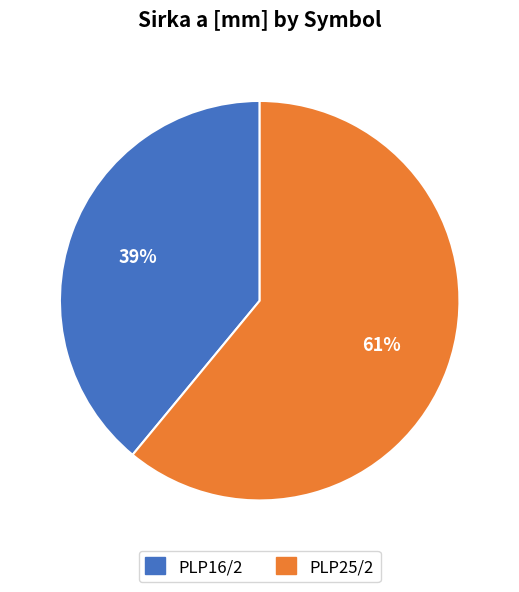

What is the ratio of the value at PLP25/2 to the value at PLP16/2?

1.6